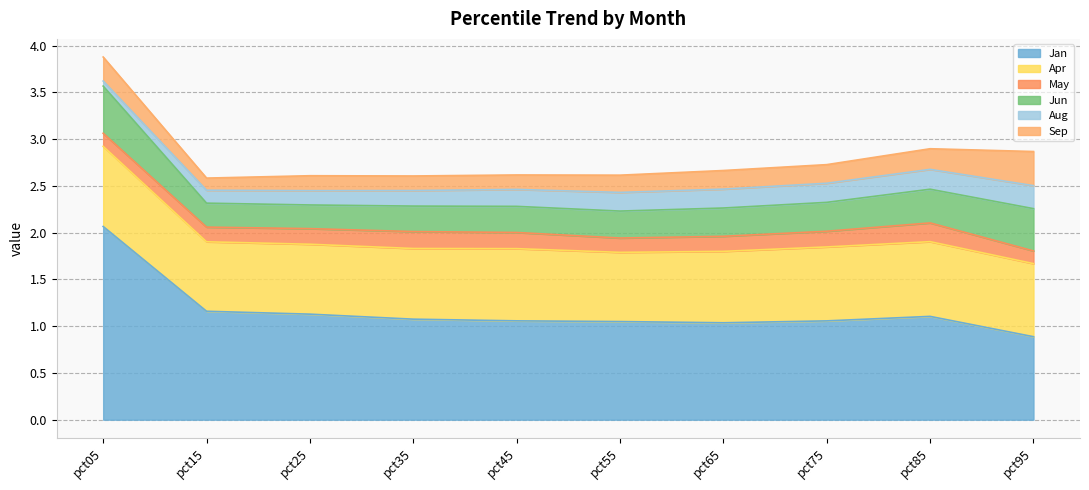

What is the total value across all series at pct15?

2.6